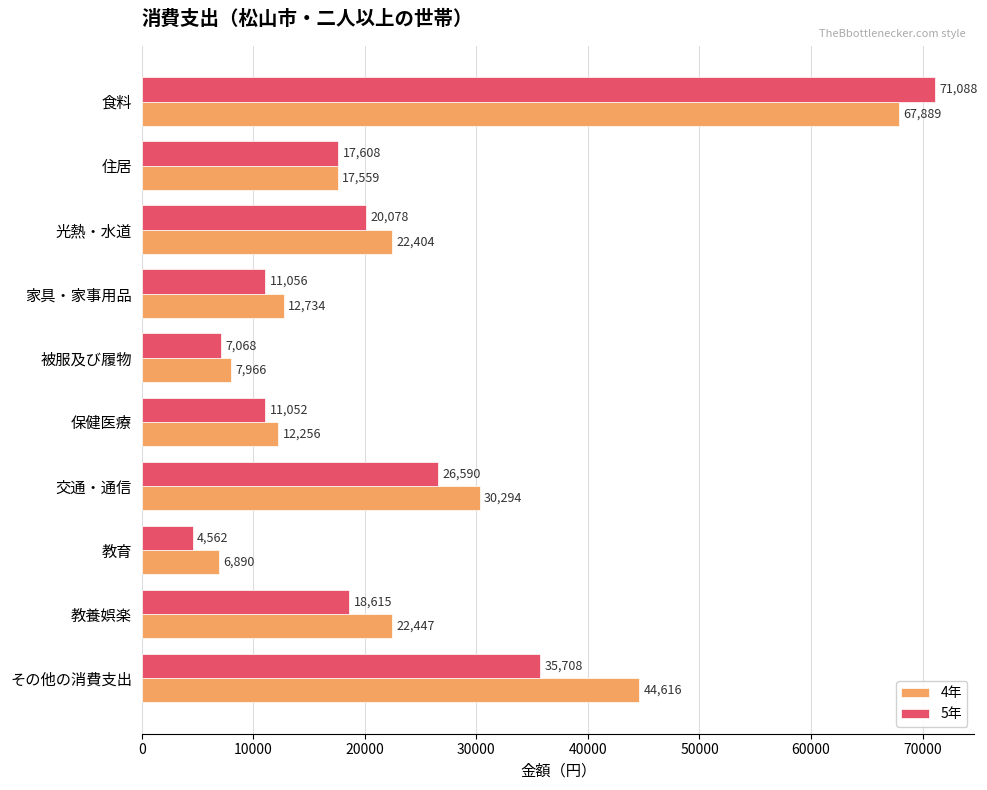

What is the difference between the 4年 values at 教育 and その他の消費支出?

37726